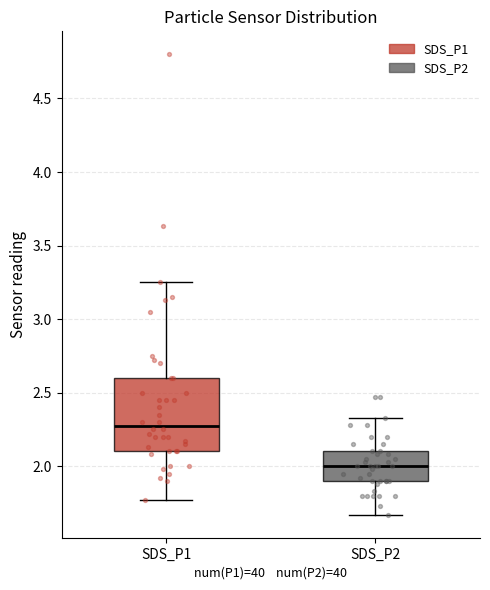

Reading left to right, read every box against the y-axis: the position of its median line, the range the box covers, and the ends of its whiskers. The values are not printed on the chart, so give them approximately, as read against the axis.

SDS_P1: median 2.30, box 2.10 to 2.60, whiskers 1.75 to 3.25
SDS_P2: median 2.00, box 1.90 to 2.10, whiskers 1.65 to 2.35